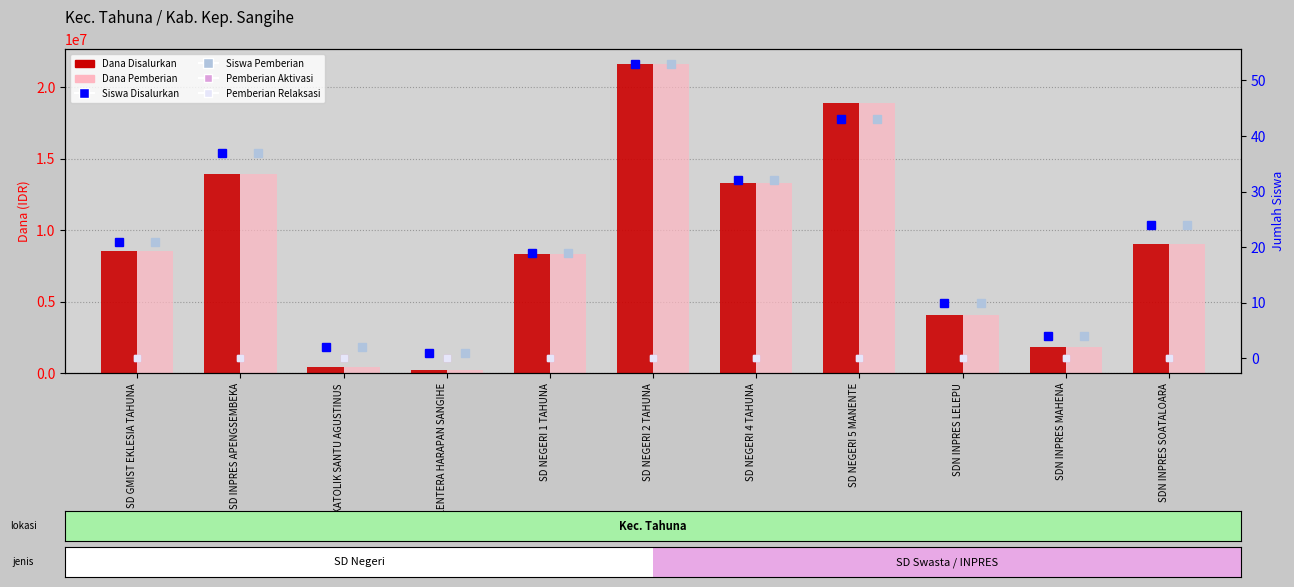

At which label is Siswa Pemberian closest to 27?

SDN INPRES SOATALOARA